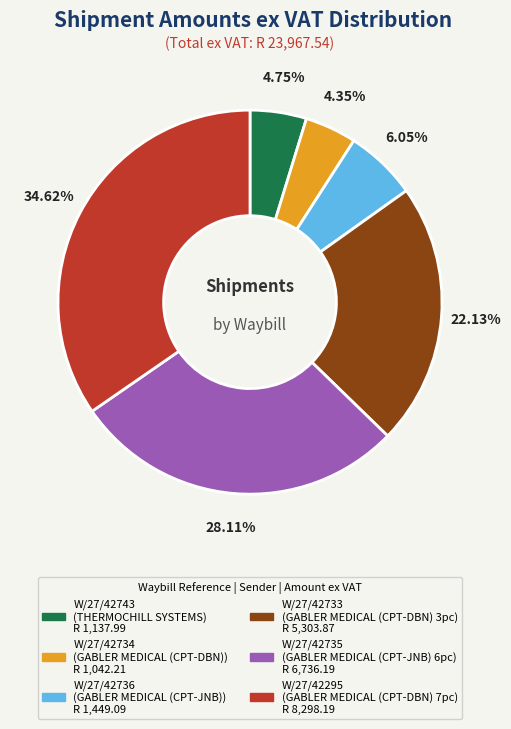

Is it true that W/27/42295 is 35% of the pie?

True